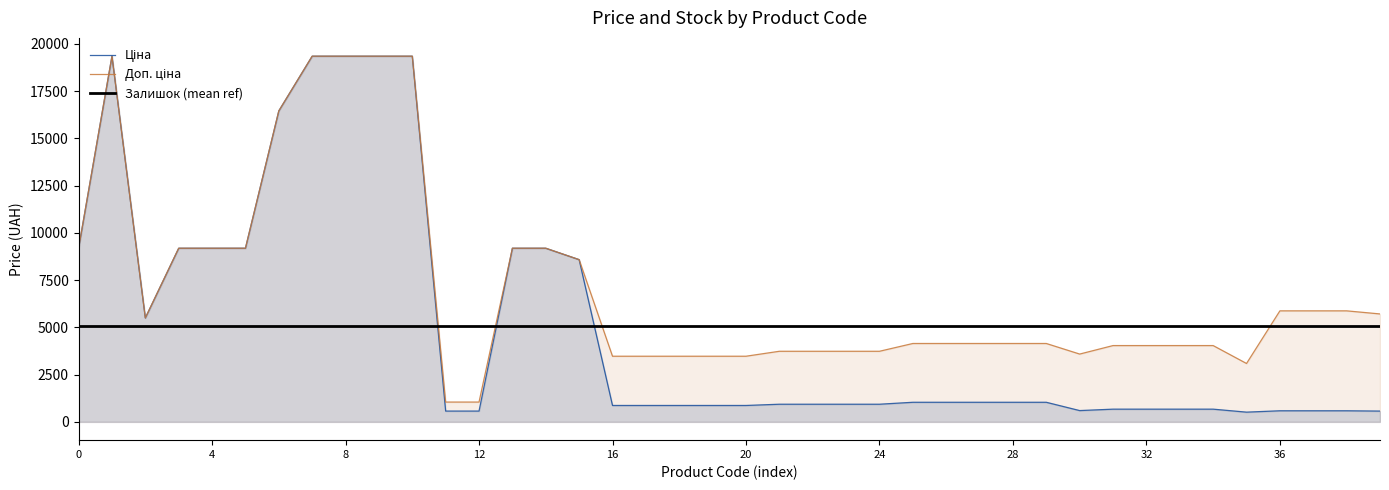

How many values in the Доп. ціна series exceed 4145?

23